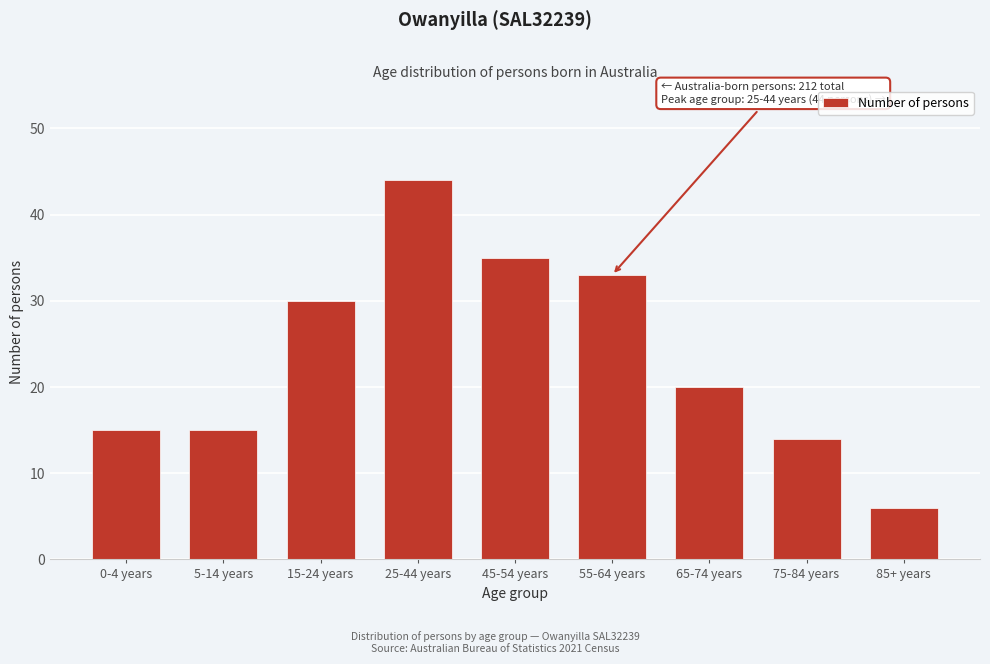

Reading right to left, list all the values displayed in this chart.

6	14	20	33	35	44	30	15	15